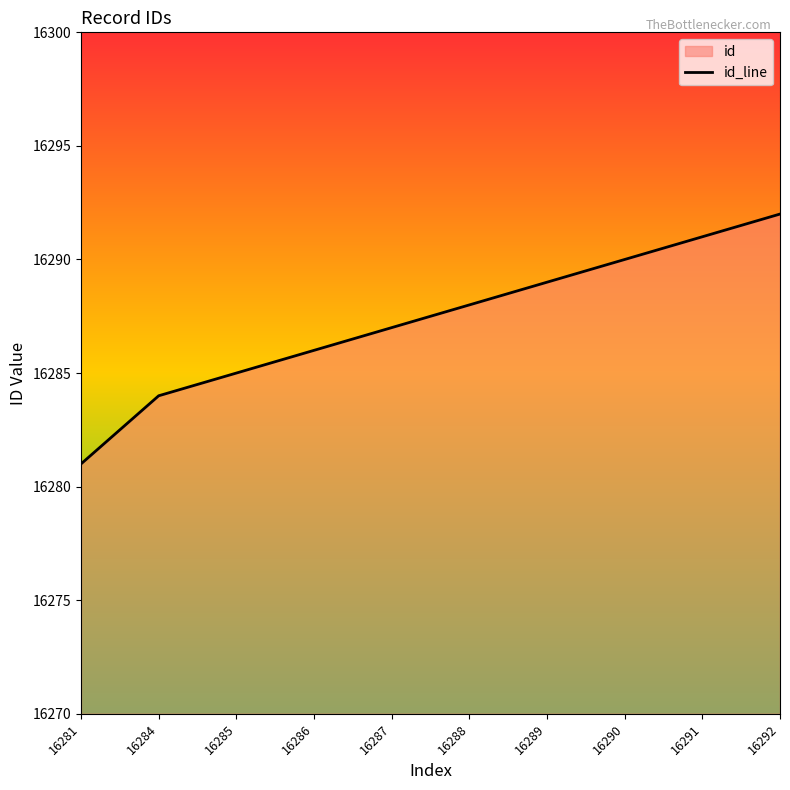

True or false: there are more than 0 points higher than both neighbors.

False